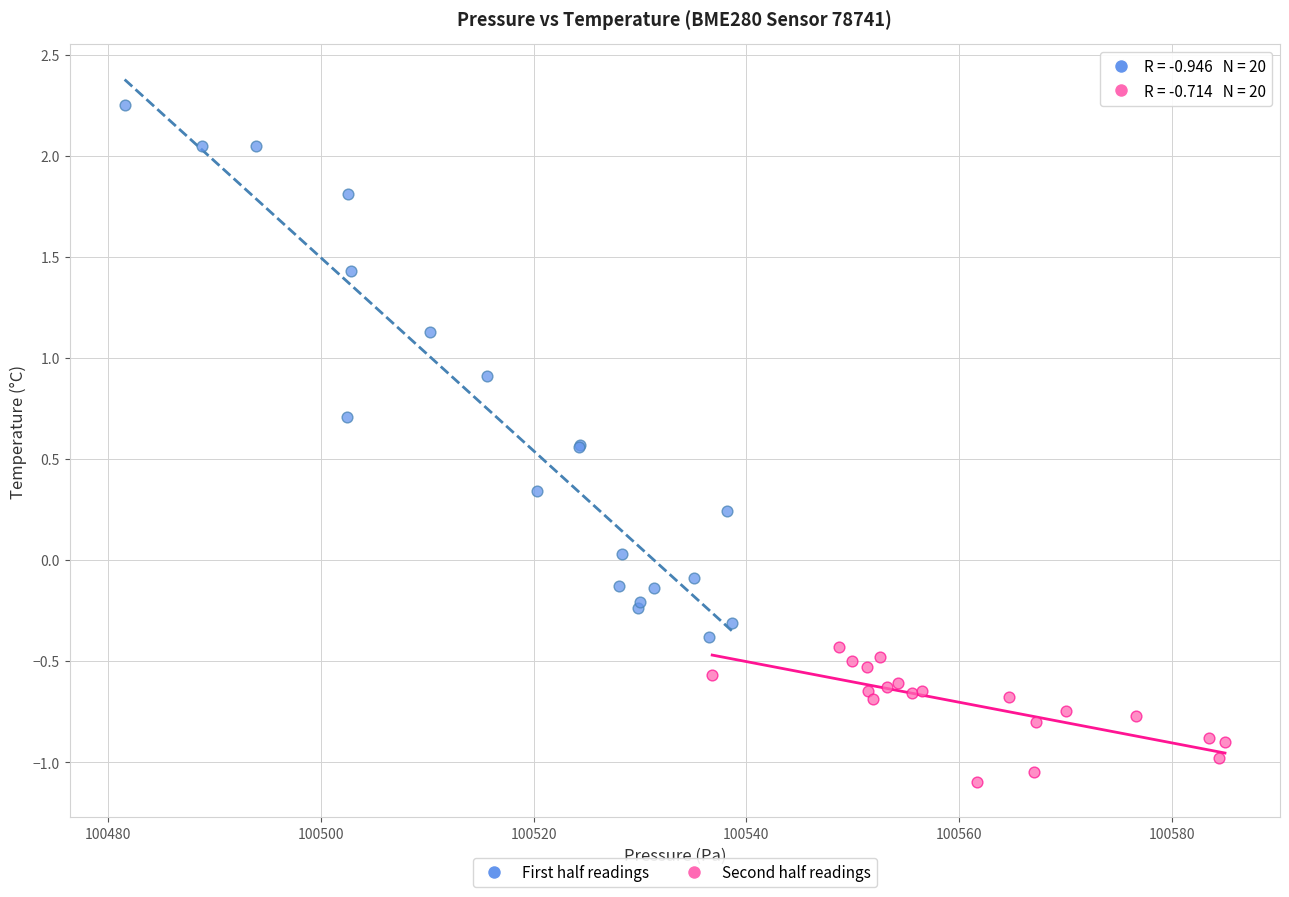

What are all the series names shown in the legend?

First half readings, Second half readings